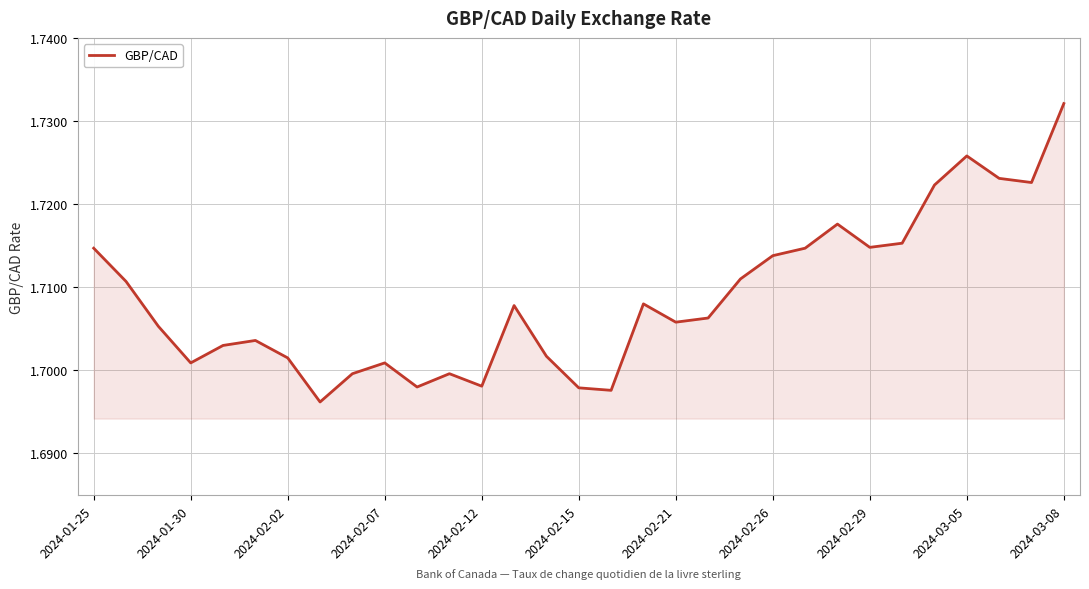

Reading right to left, extract all data points from this chart.

1.7	1.7	1.7	1.7	1.7	1.7	1.7	1.7	1.7	1.7	1.7	1.7	1.7	1.7	1.7	1.7	1.7	1.7	1.7	1.7	1.7	1.7	1.7	1.7	1.7	1.7	1.7	1.7	1.7	1.7	1.7